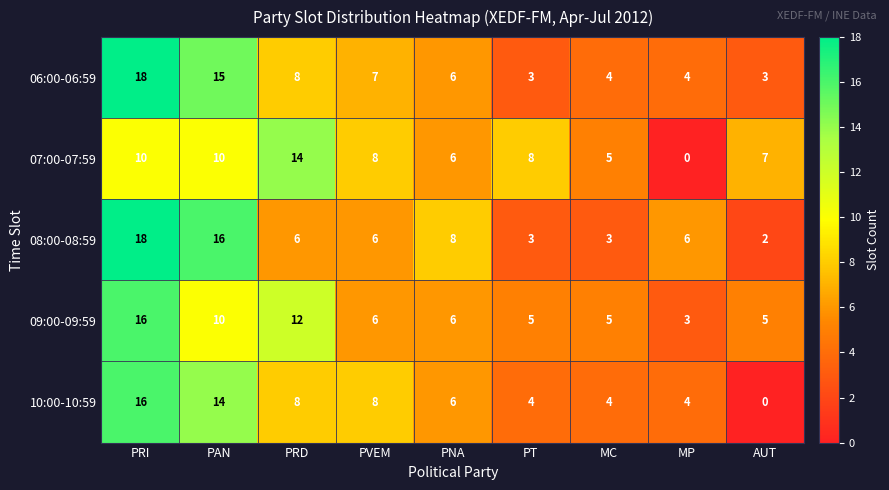

What is the total value across all series at PAN?

65